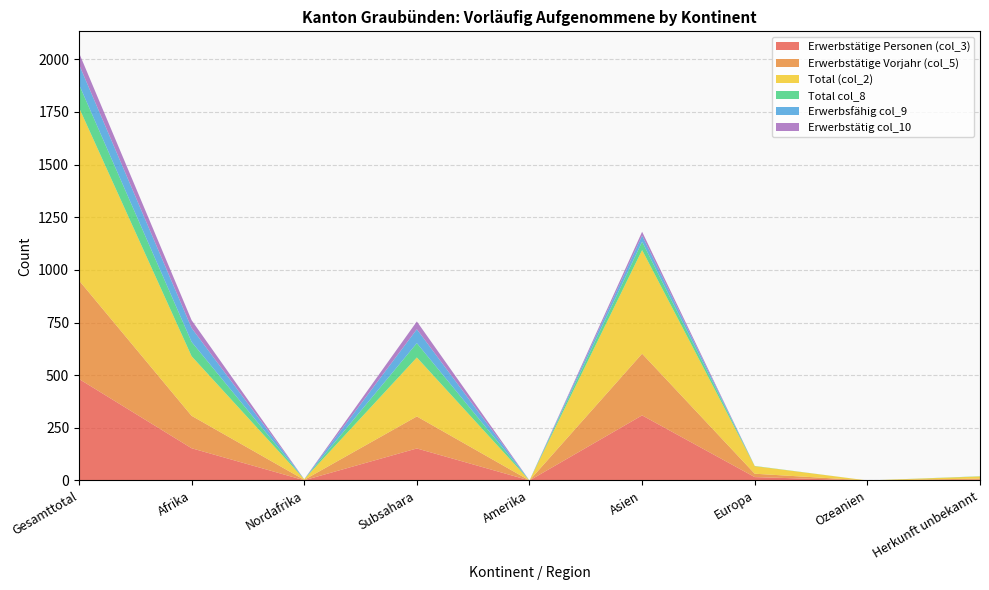

Reading right to left, what are all the values shown in this chart?

Erwerbstätige Personen (col_3): Herkunft unbekannt=4	Ozeanien=0	Europa=16	Asien=309	Amerika=0	Subsahara=152	Nordafrika=1	Afrika=153	Gesamttotal=482
Erwerbstätige Vorjahr (col_5): Herkunft unbekannt=5	Ozeanien=0	Europa=16	Asien=293	Amerika=0	Subsahara=152	Nordafrika=2	Afrika=154	Gesamttotal=468
Total (col_2): Herkunft unbekannt=10	Ozeanien=0	Europa=36	Asien=492	Amerika=0	Subsahara=280	Nordafrika=3	Afrika=283	Gesamttotal=821
Total col_8: Herkunft unbekannt=1	Ozeanien=0	Europa=1	Asien=40	Amerika=0	Subsahara=68	Nordafrika=0	Afrika=68	Gesamttotal=110
Erwerbsfähig col_9: Herkunft unbekannt=0	Ozeanien=0	Europa=0	Asien=29	Amerika=0	Subsahara=66	Nordafrika=0	Afrika=66	Gesamttotal=95
Erwerbstätig col_10: Herkunft unbekannt=0	Ozeanien=0	Europa=0	Asien=18	Amerika=0	Subsahara=37	Nordafrika=0	Afrika=37	Gesamttotal=55